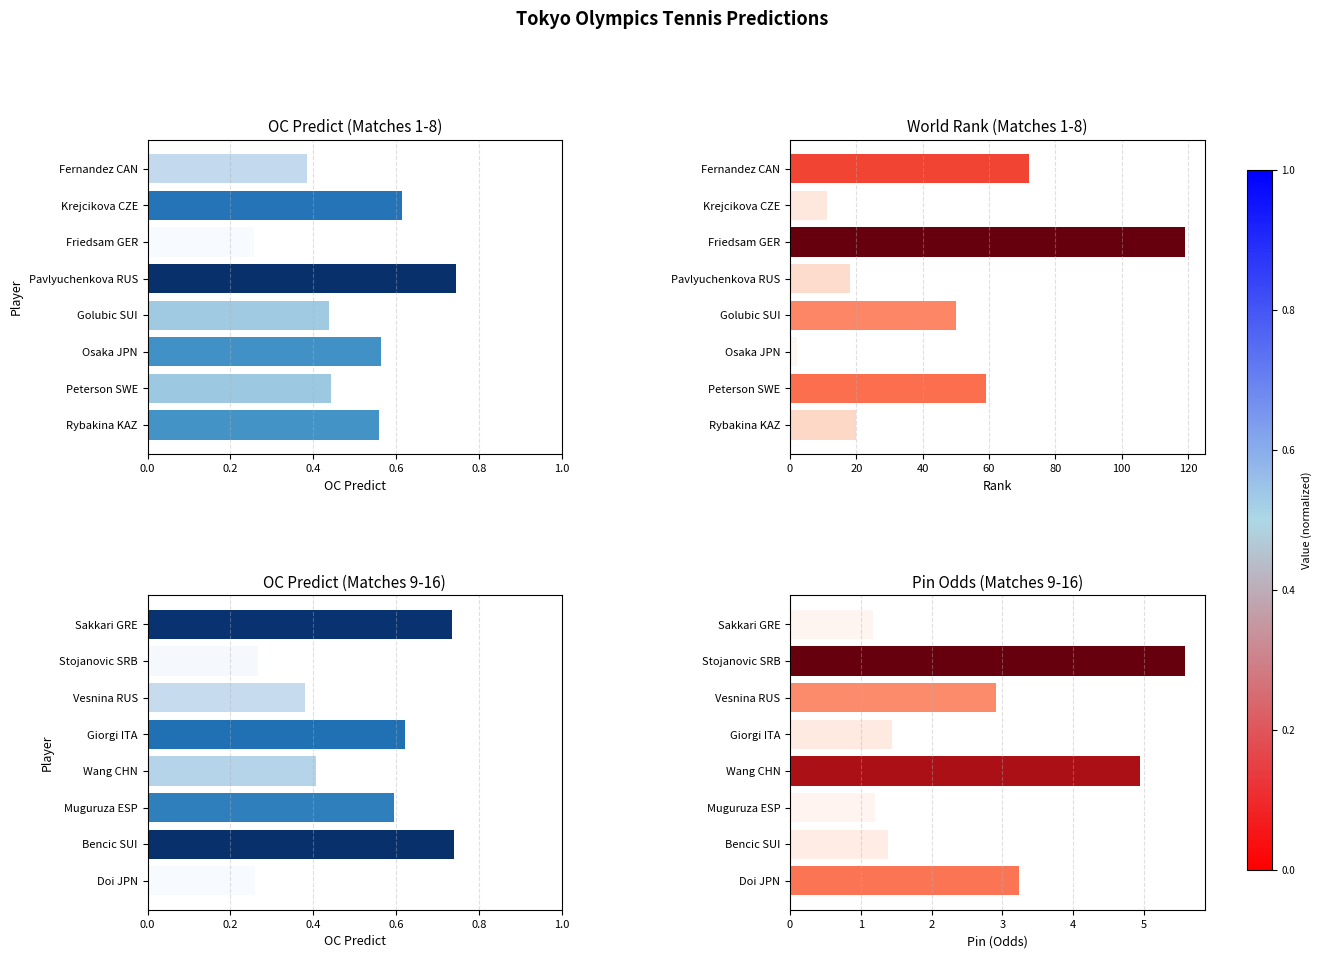

Is the value of OC Predict at 6 greater than the value of Rank at 7?

No